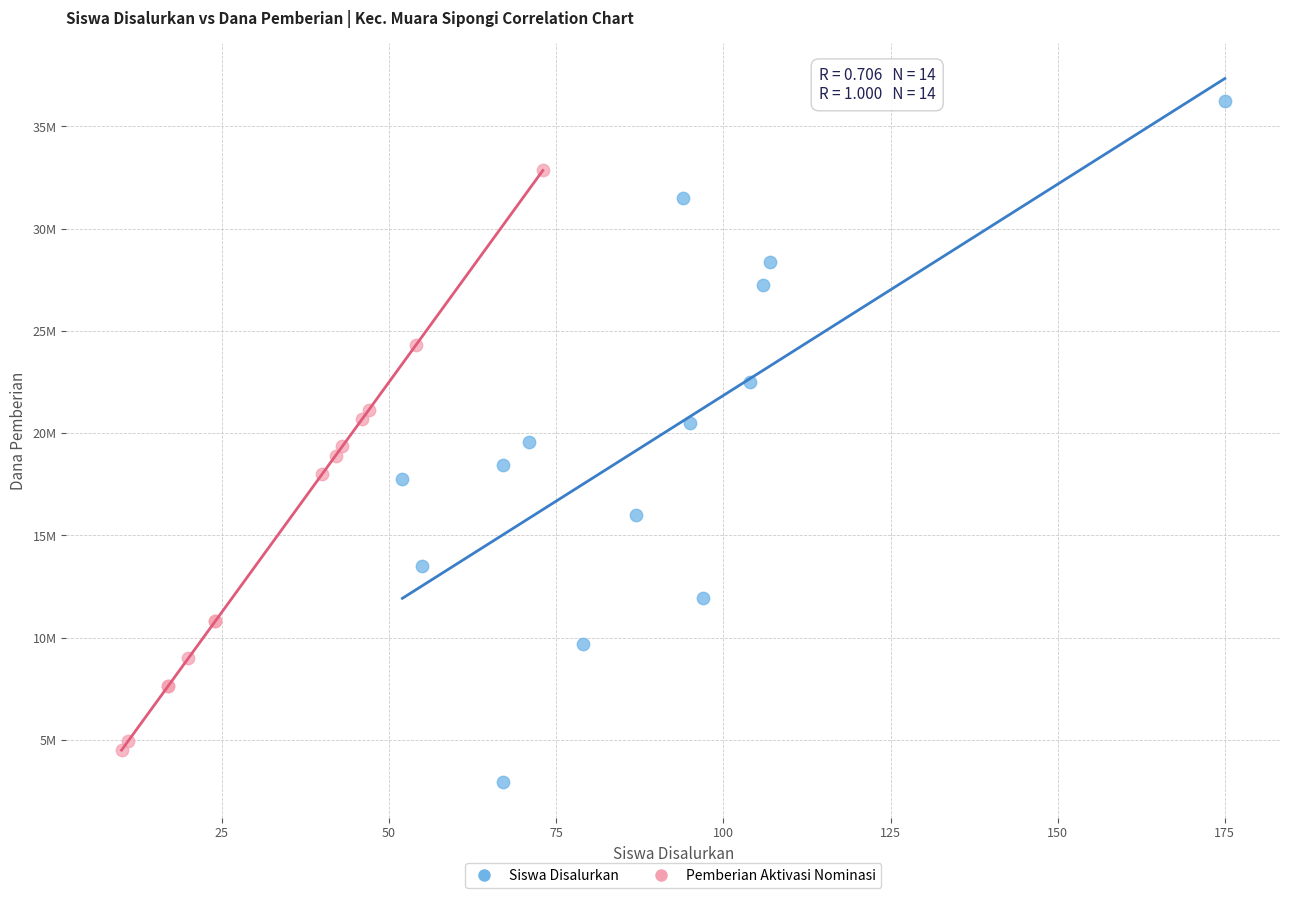

What are all the series names shown in the legend?

Siswa Disalurkan, Pemberian Aktivasi Nominasi